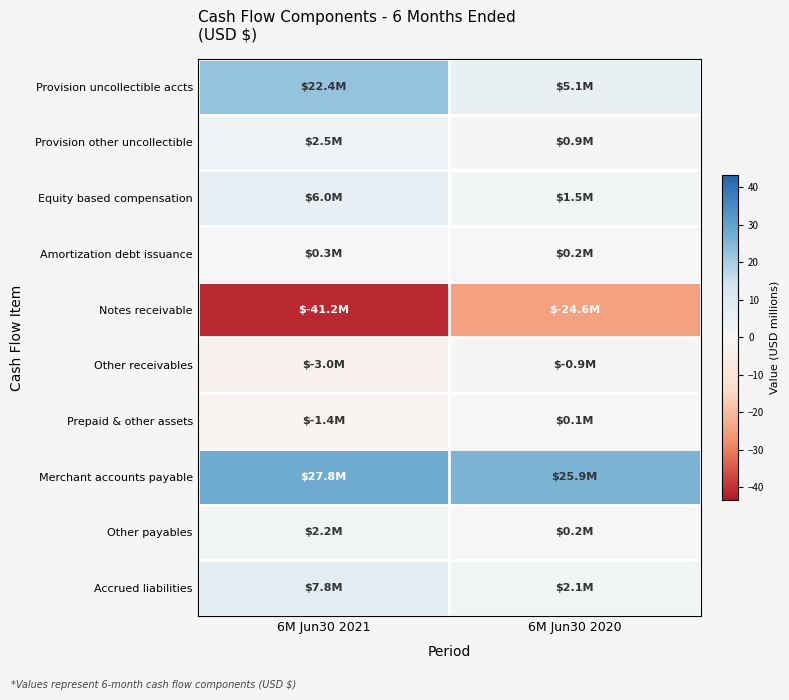

Which has a higher value, 6M Jun30 2021 or 6M Jun30 2020?

6M Jun30 2021